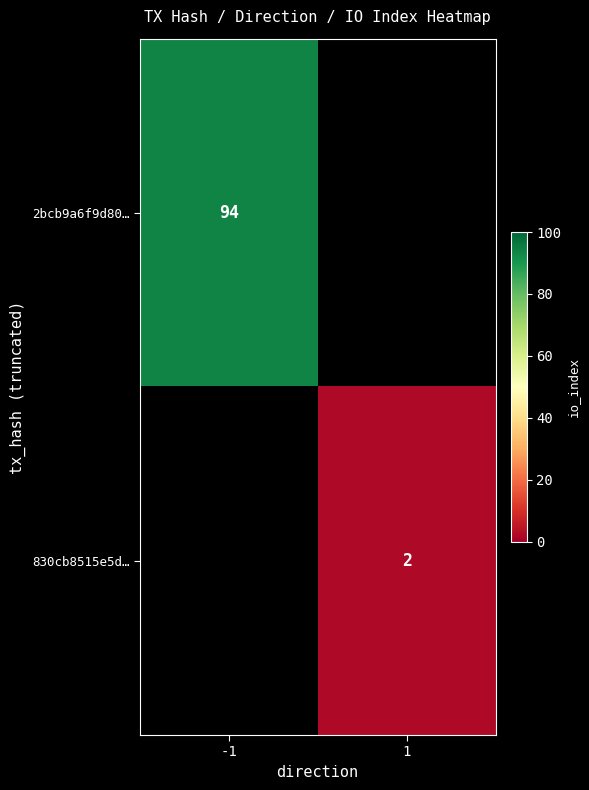

True or false: 830cb8515e5d… has a value of 2 at 1.

True